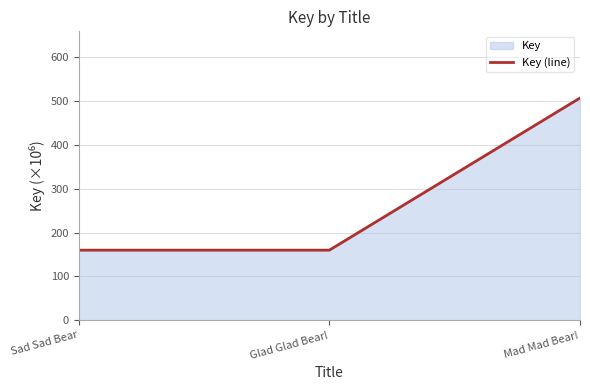

What is the approximate value at Mad Mad Bear!?

506.9